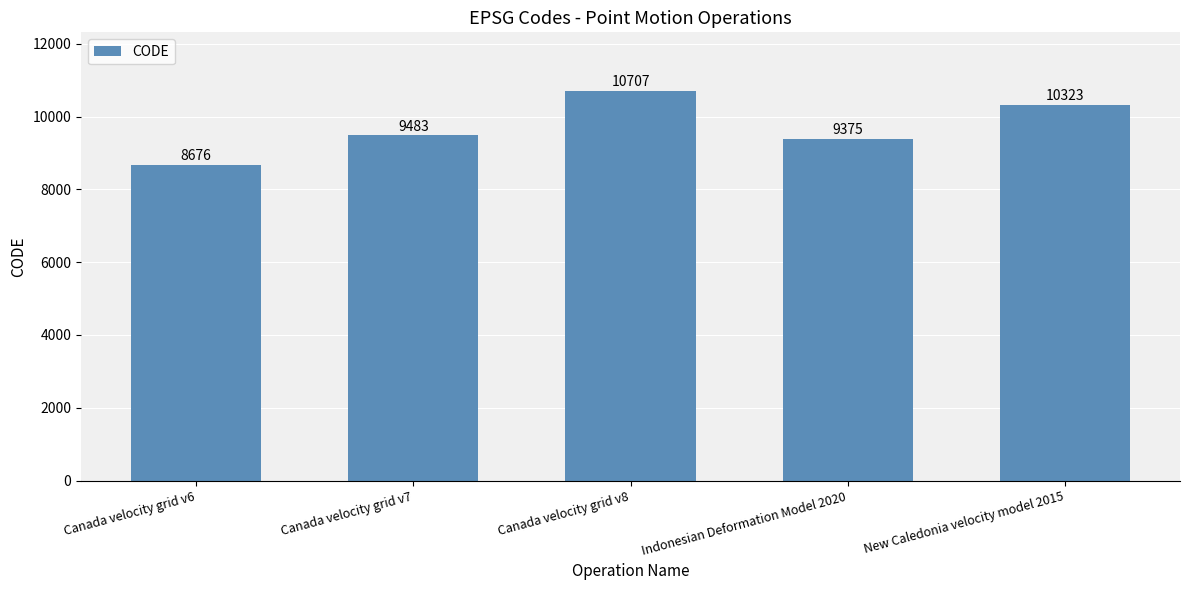

How many bars are there in total?

5